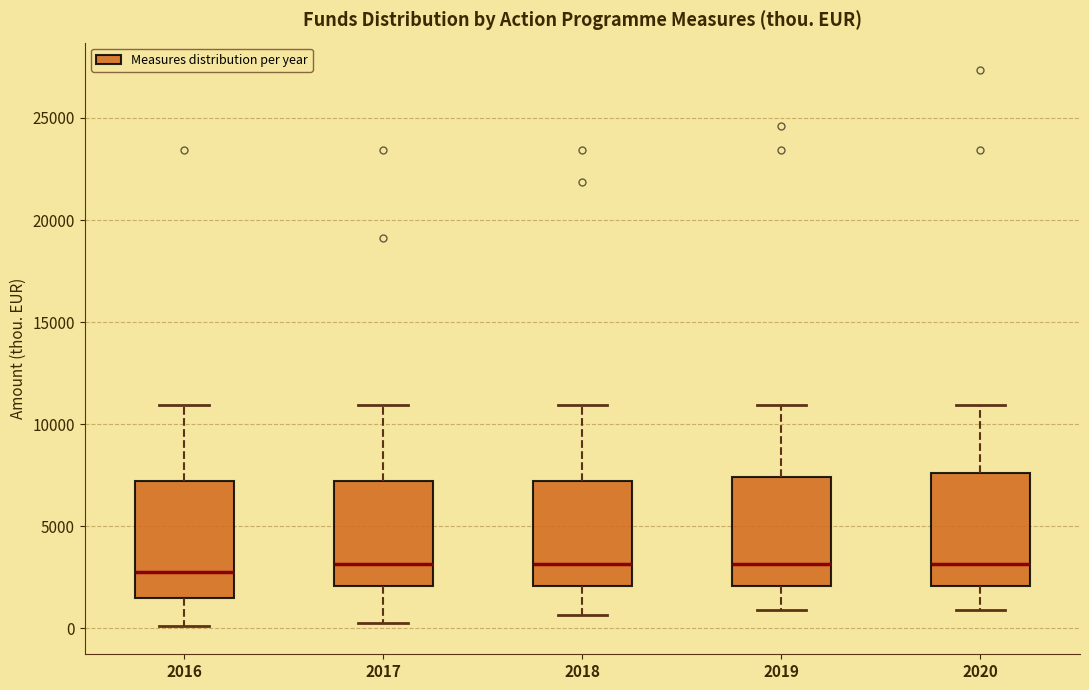

Reading left to right, read every box against the y-axis: the position of its median line, the range the box covers, and the ends of its whiskers. The values are not printed on the chart, so give them approximately, as read against the axis.

2016: median 3000, box 1500 to 7000, whiskers 0 to 11000
2017: median 3000, box 2000 to 7000, whiskers 500 to 11000
2018: median 3000, box 2000 to 7000, whiskers 500 to 11000
2019: median 3000, box 2000 to 7500, whiskers 1000 to 11000
2020: median 3000, box 2000 to 7500, whiskers 1000 to 11000